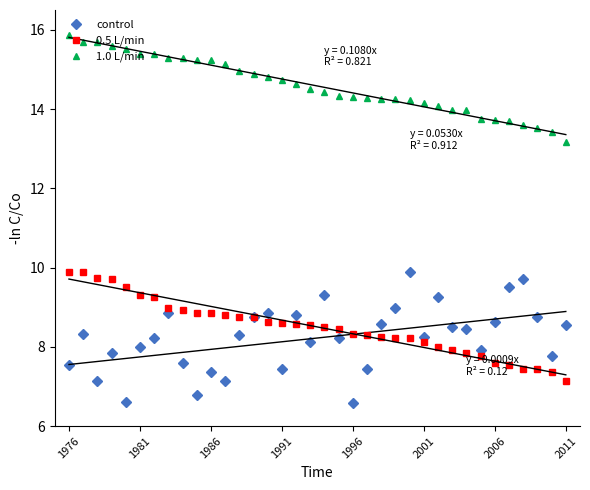

What is the value of the 1.0 L/min point at the 9th from the left?

15.3